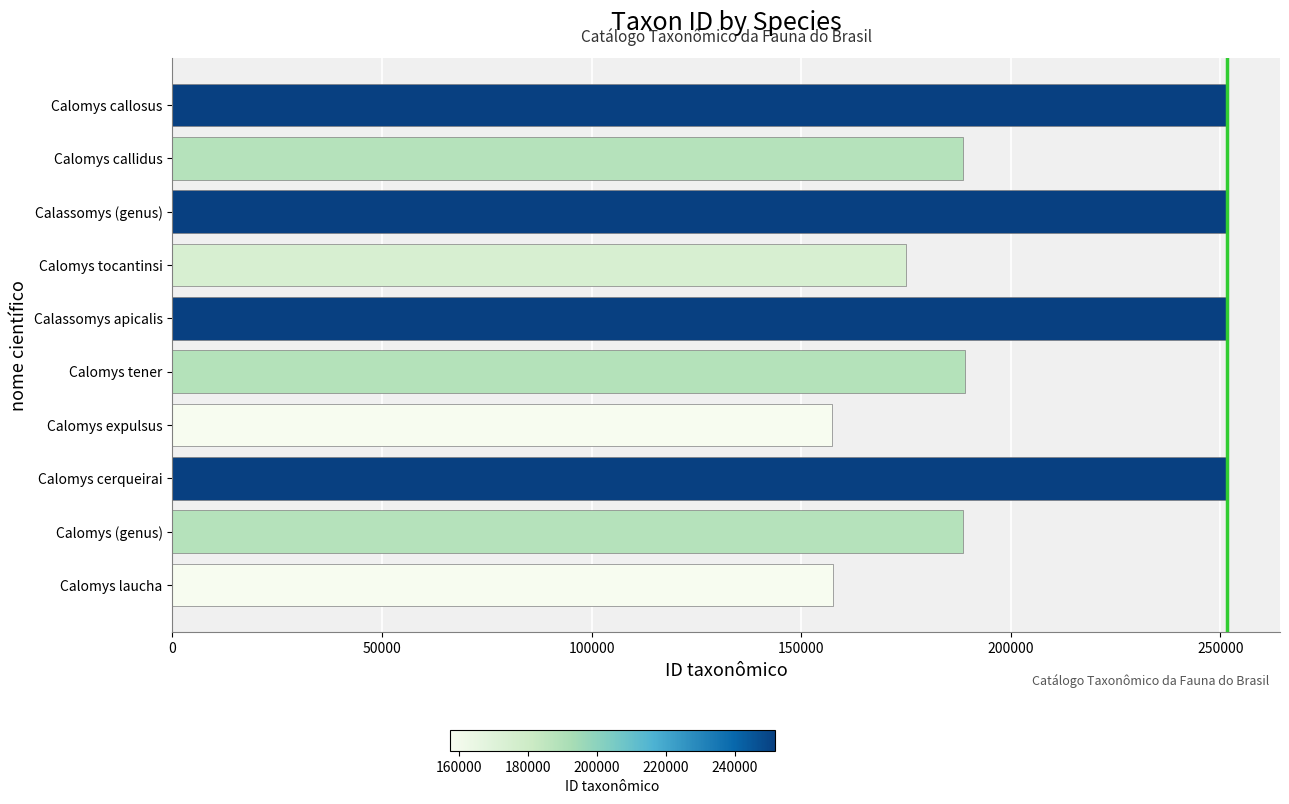

Is it true that the value at Calomys expulsus is 157439?

True